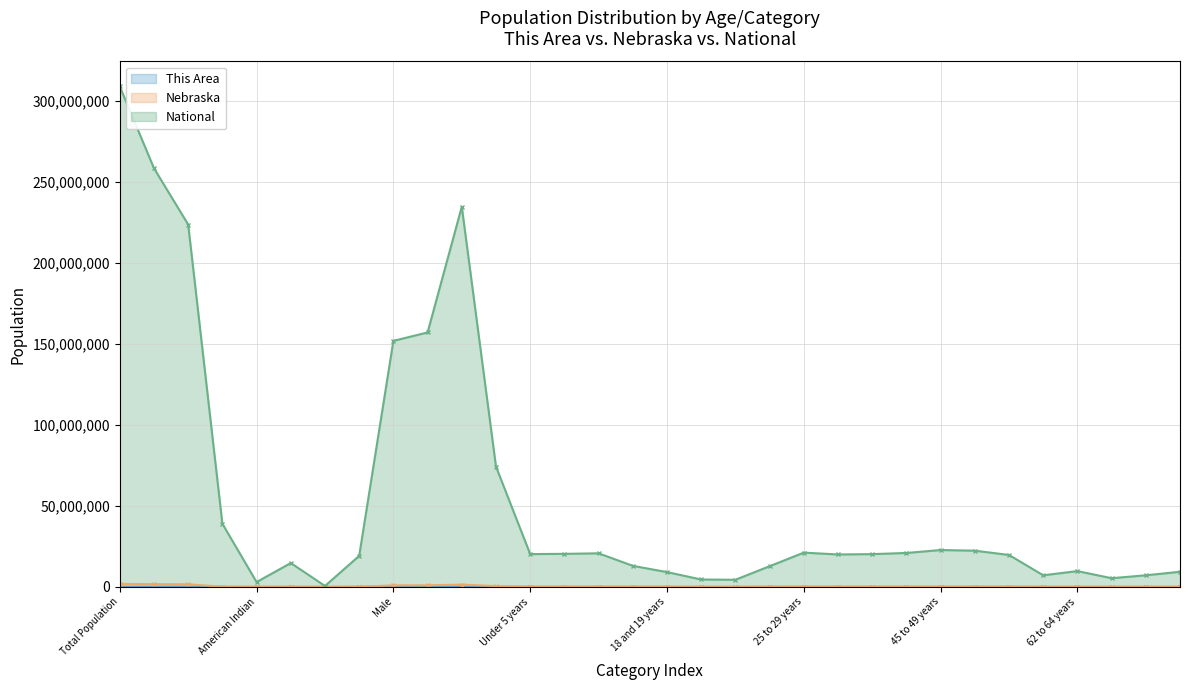

At which category does Nebraska reach its first local peak?

Asian alone